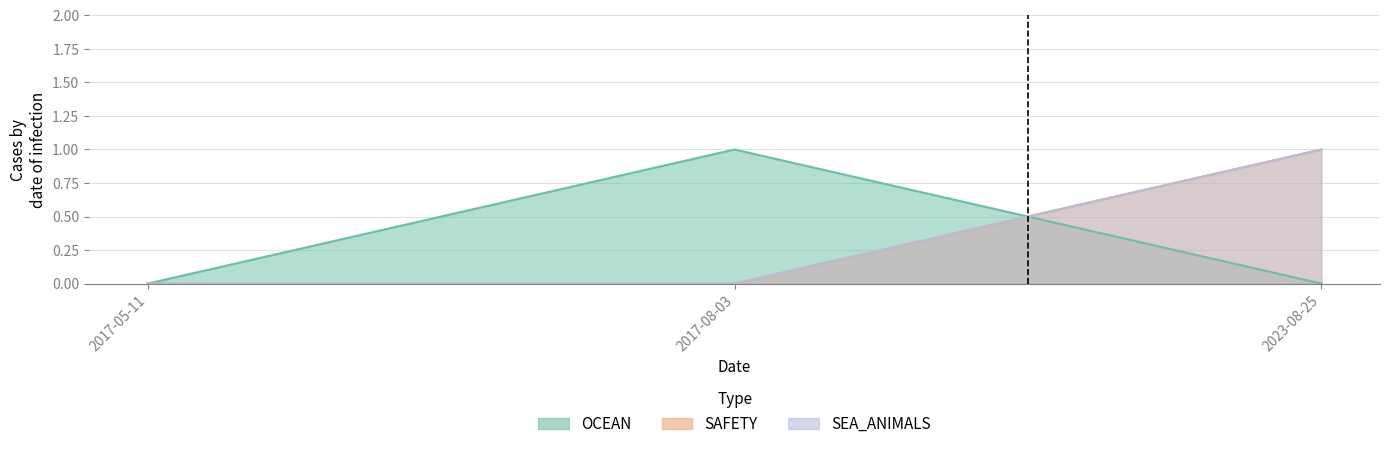

What is the difference between the maximum and minimum values in the SAFETY series?

1